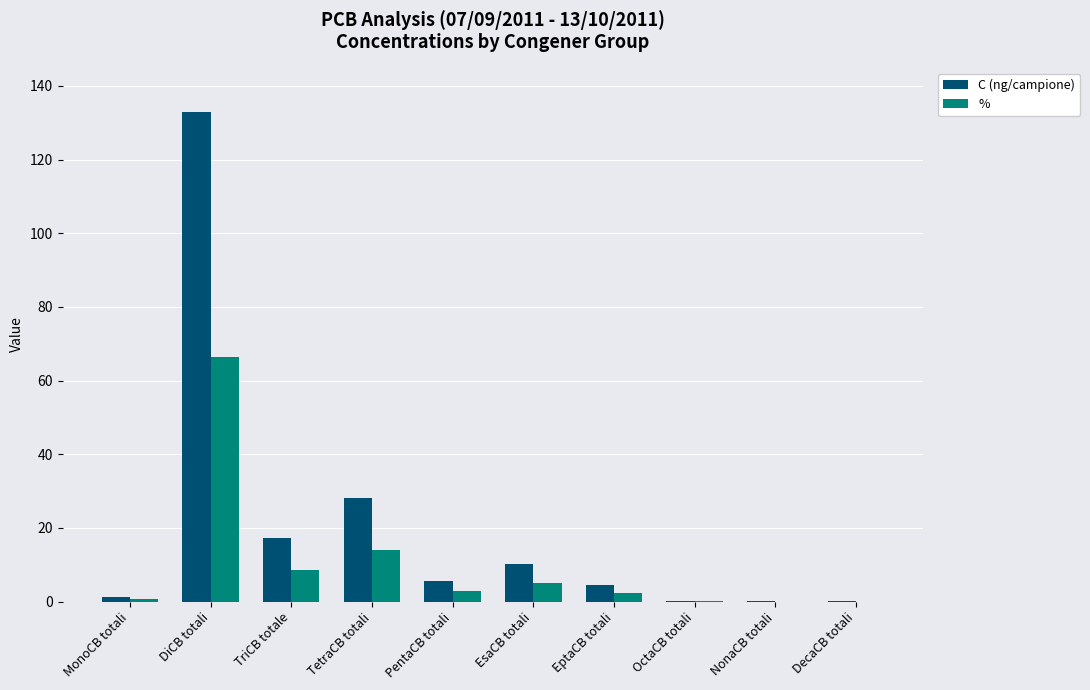

Are the bars grouped side by side (vs. stacked)?

Yes